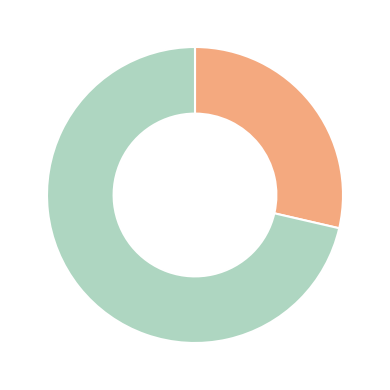

Does any single category account for the majority?

Yes